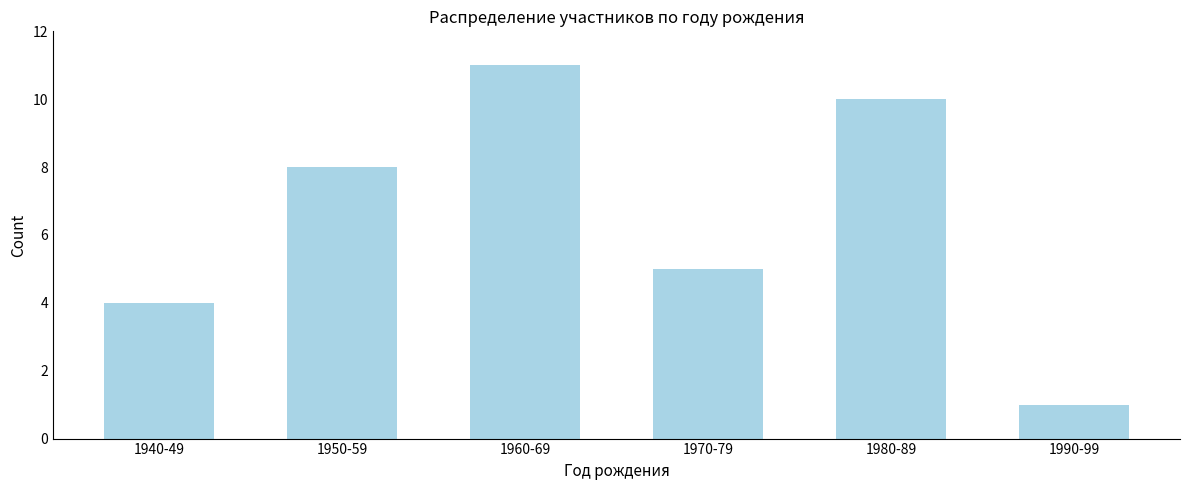

Reading left to right, extract all data points from this chart.

1940-49=4	1950-59=8	1960-69=11	1970-79=5	1980-89=10	1990-99=1